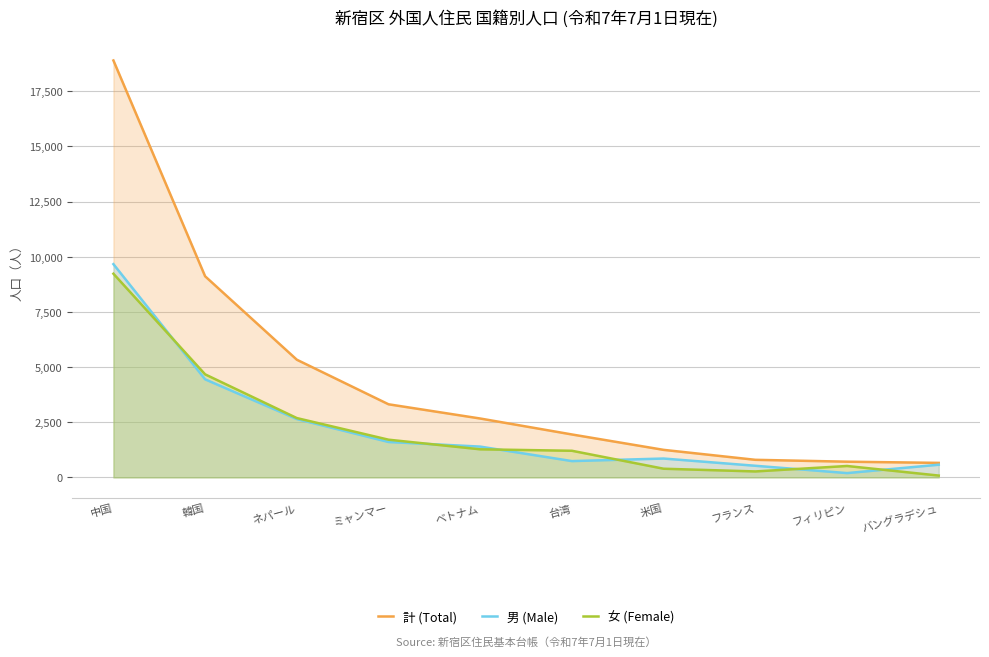

What is the highest value of the 男 (Male) series?

9666